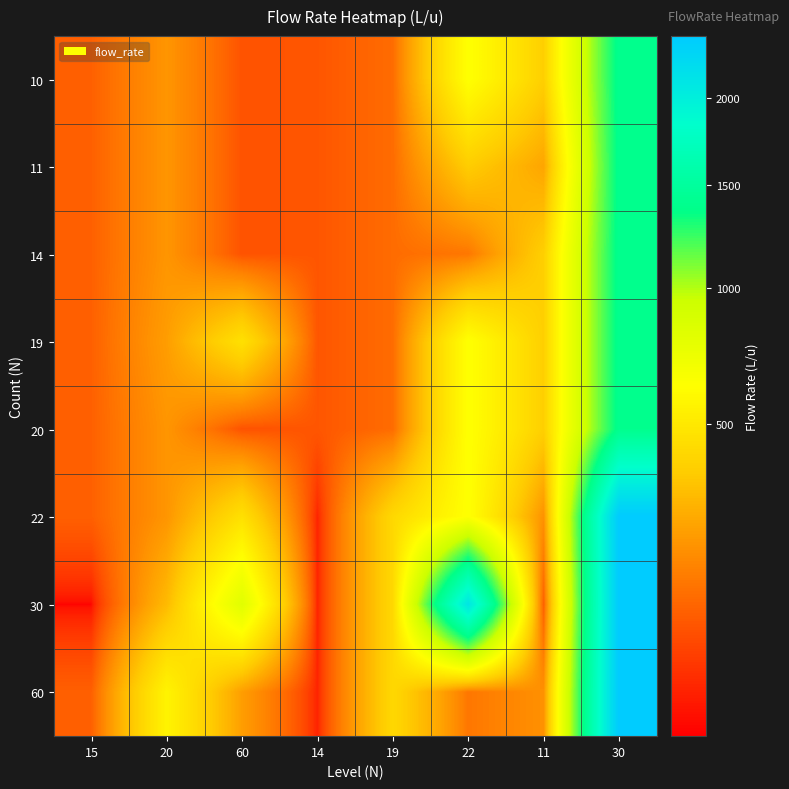

At which category is the sum across all series the highest?

30